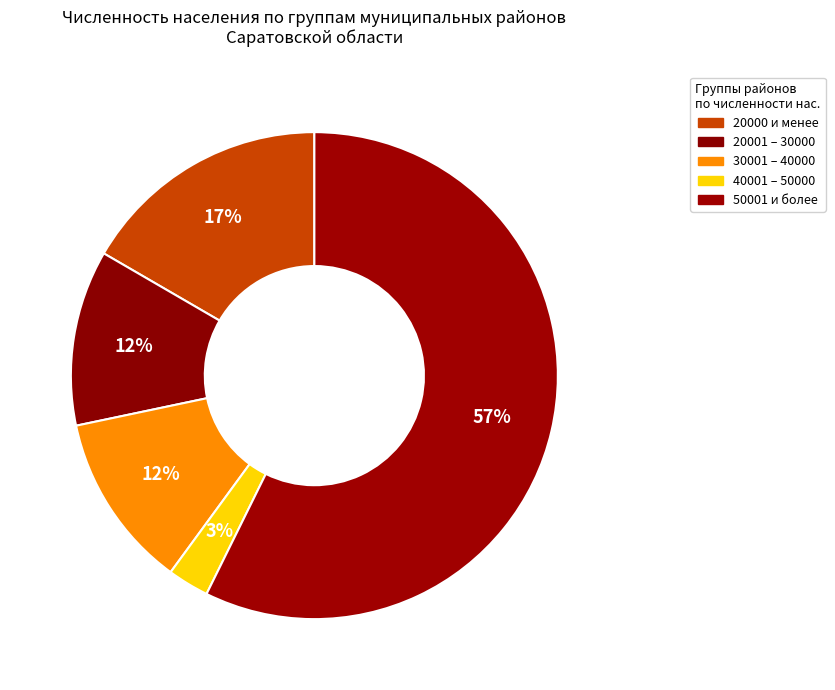

The 20001 – 30000 slice represents 26% of the pie. True or false?

False